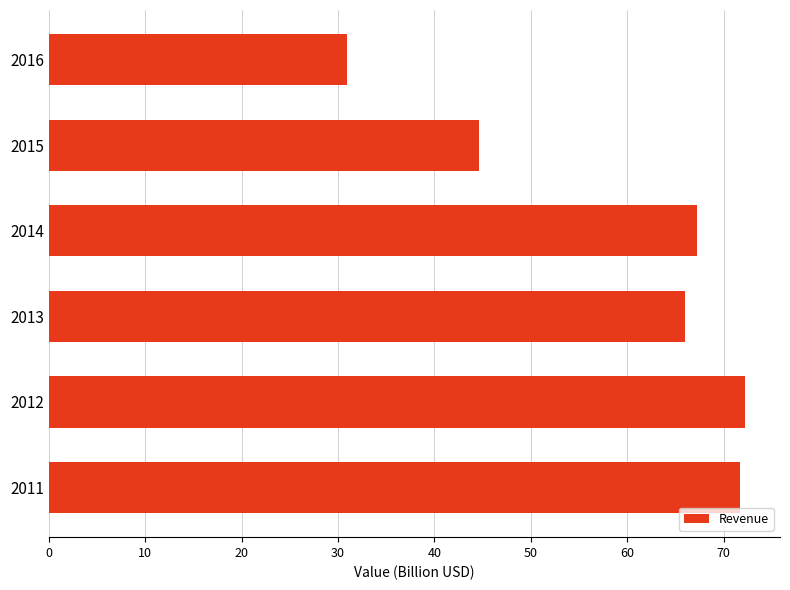

What is the change in value from 2011 to 2014?

-4.5